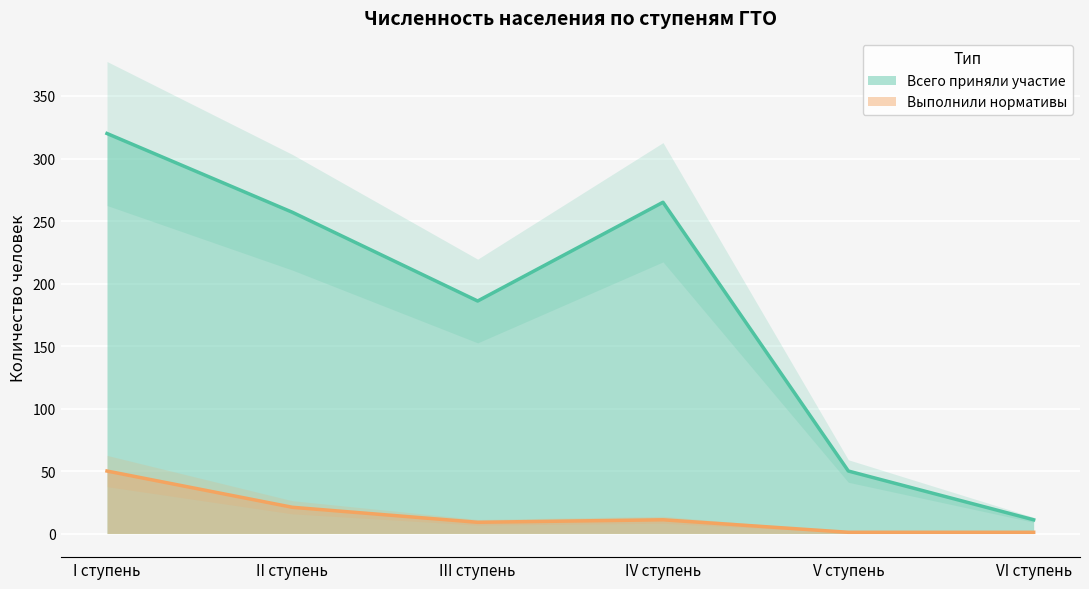

True or false: Всего приняли участие and Выполнили нормативы intersect in this chart.

False